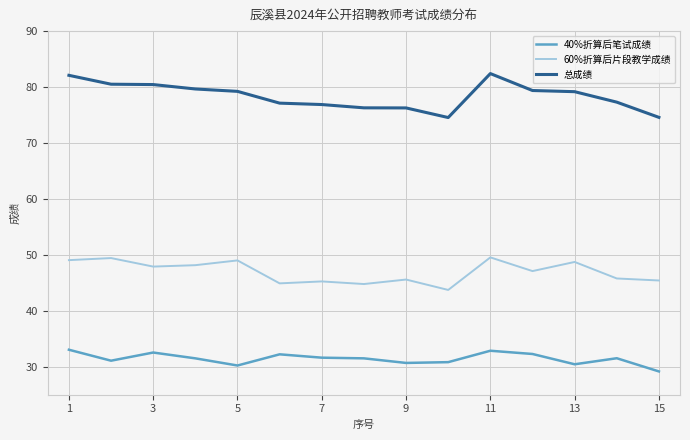

Is this an area chart (filled region under the line)?

No